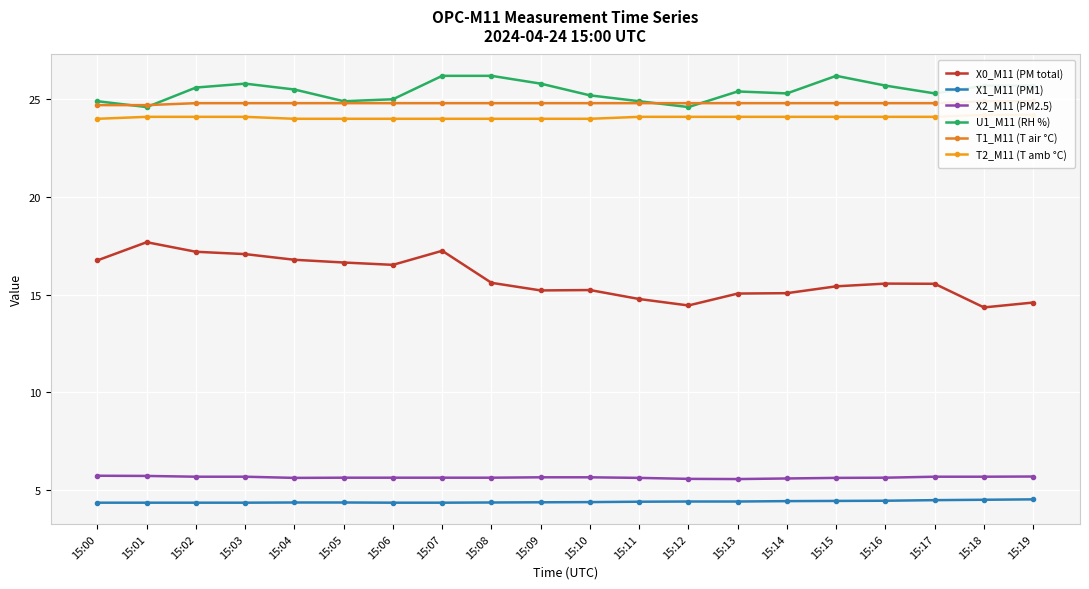

What is the total value across all series at 15:01?

101.1